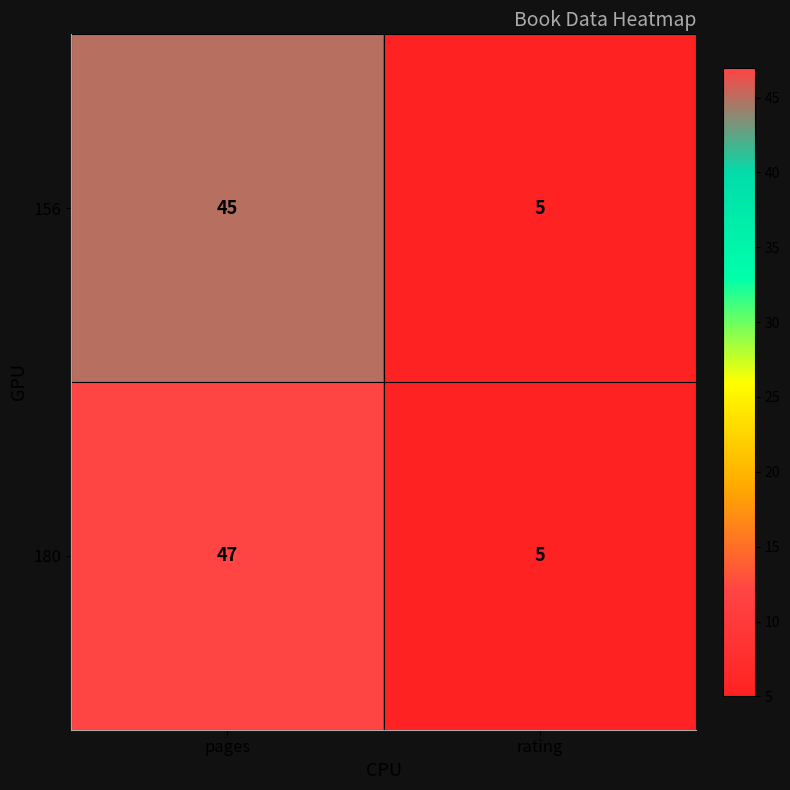

List the series in order of their overall mean, highest first.

180, 156